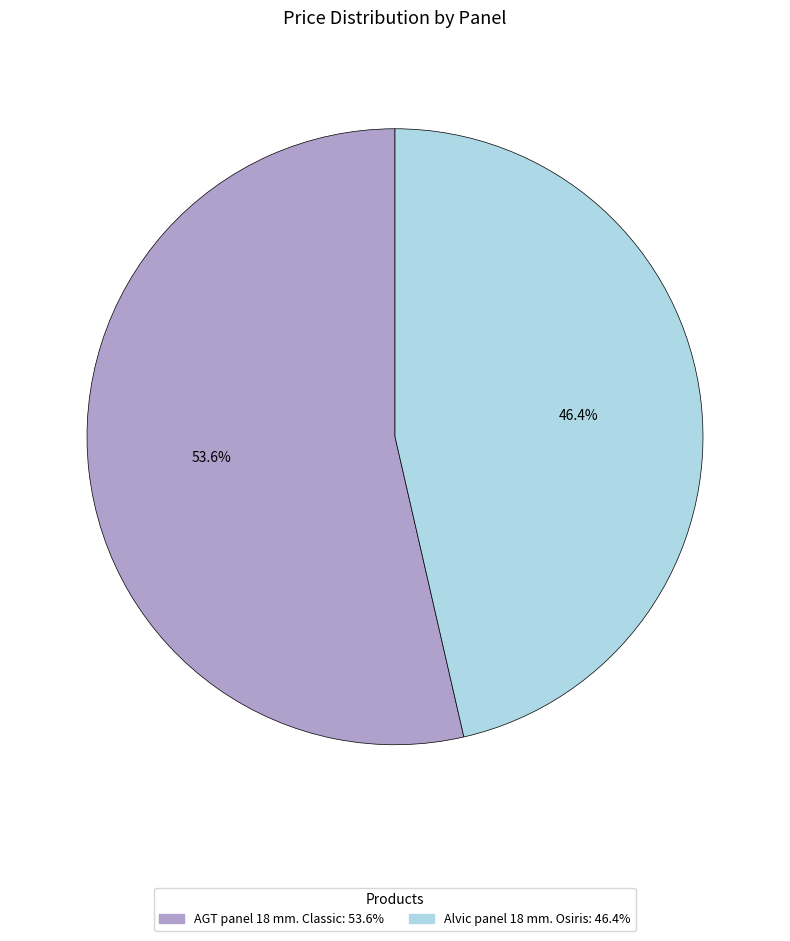

To the nearest percent, what is the difference between the AGT panel 18 mm. Classic and Alvic panel 18 mm. Osiris slice percentages?

7%